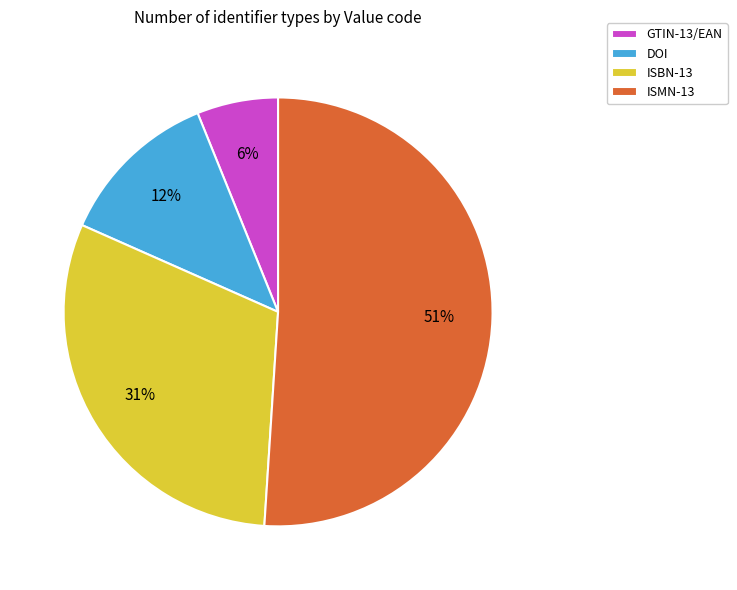

To the nearest percent, what percentage of the pie is DOI?

12%